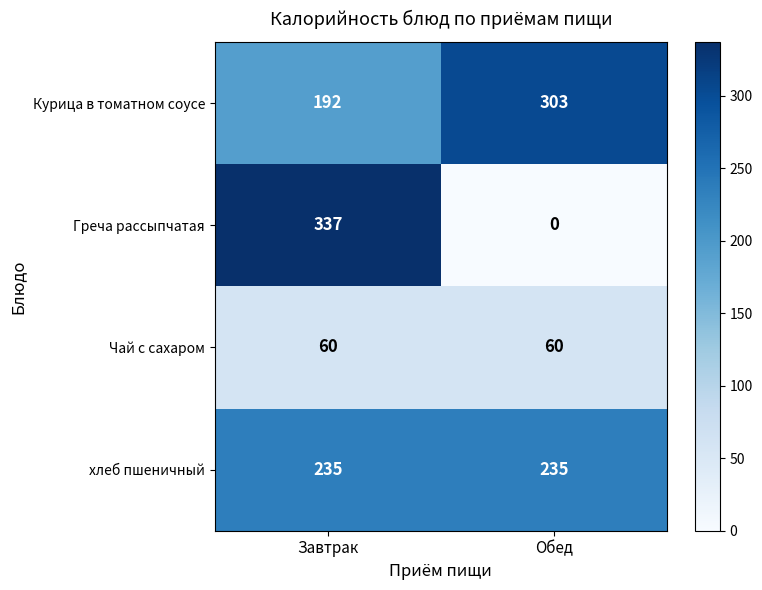

What is the difference between the Греча рассыпчатая values at Завтрак and Обед?

337